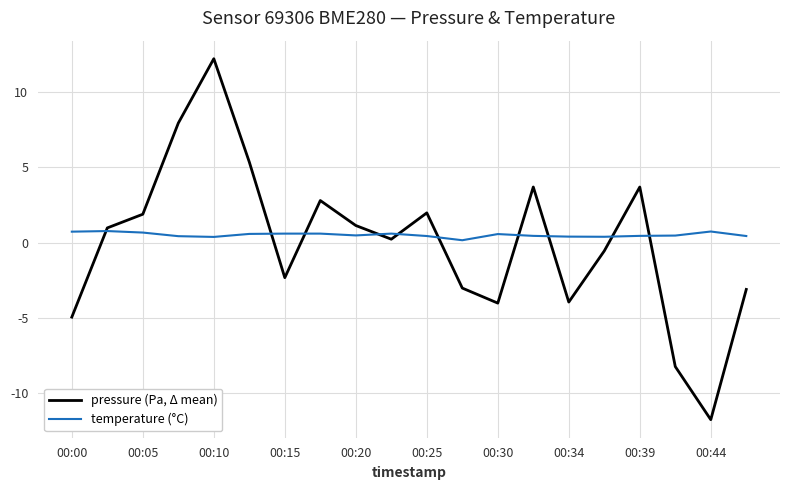

What is the highest value of the pressure (Pa, Δ mean) series?

12.2